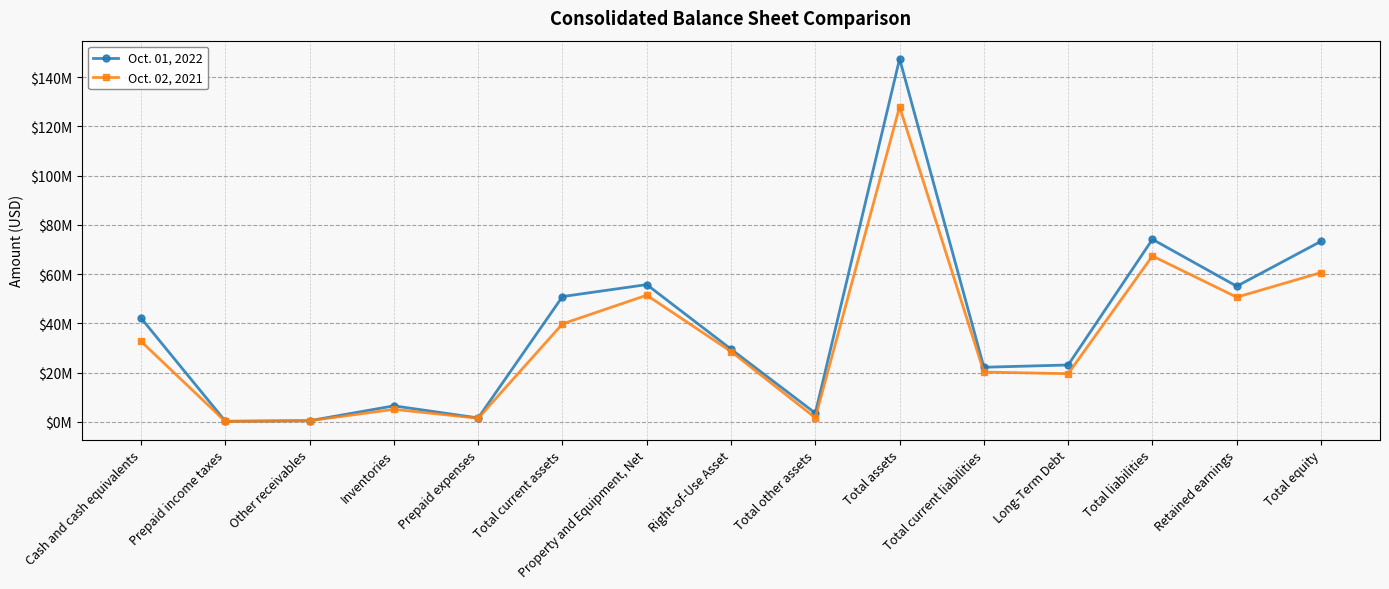

What are all the series names shown in the legend?

Oct. 01, 2022, Oct. 02, 2021